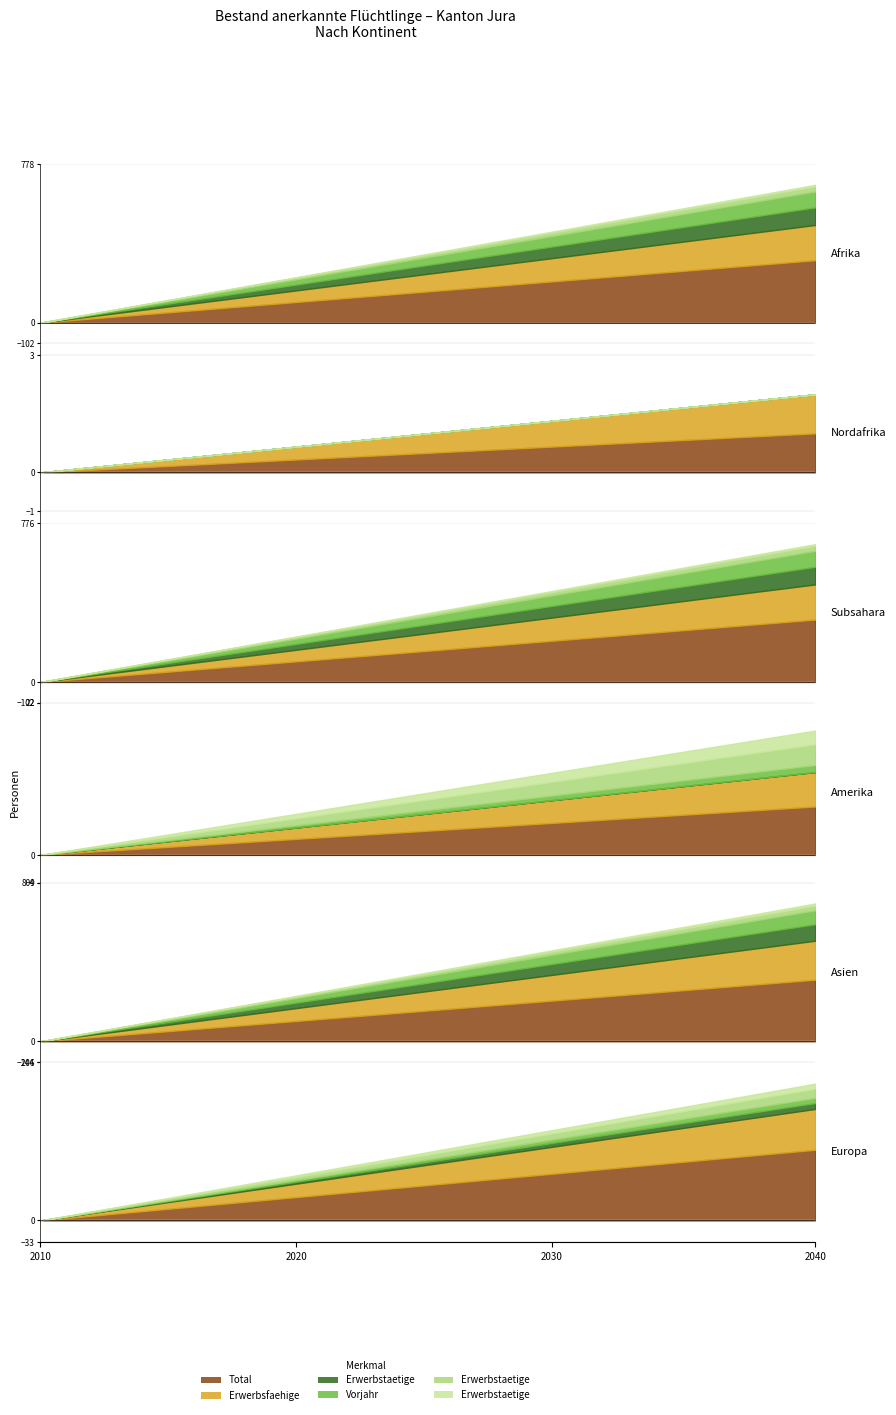

The value of Erwerbstaetige >4J col_9 at Europa is 8. True or false?

True